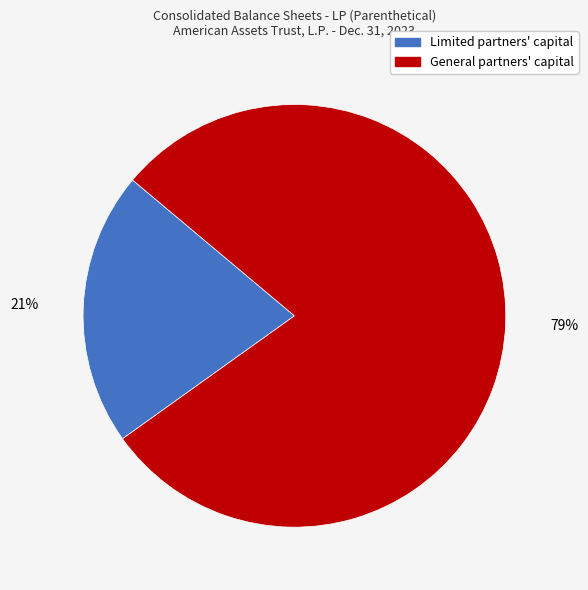

Which category has the smallest portion of the pie?

Limited partners' capital